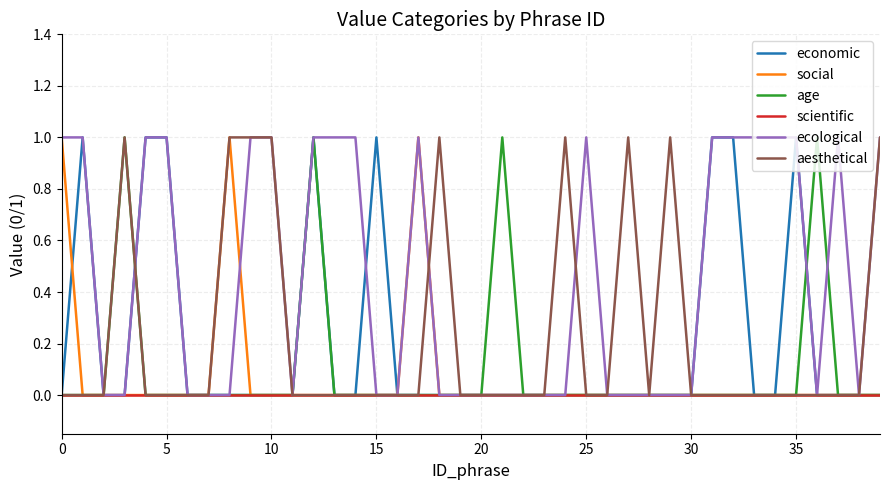

What are all the series names shown in the legend?

economic, social, age, scientific, ecological, aesthetical